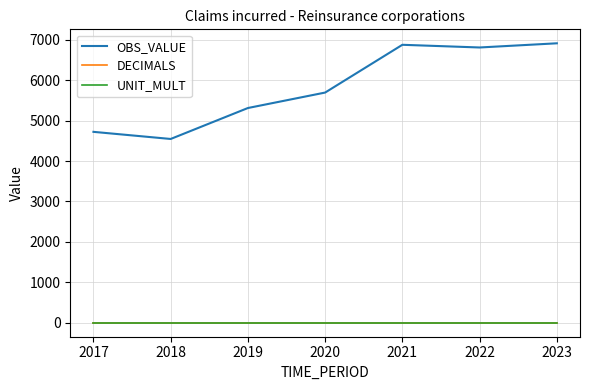

What is the greatest value displayed?

6909.7